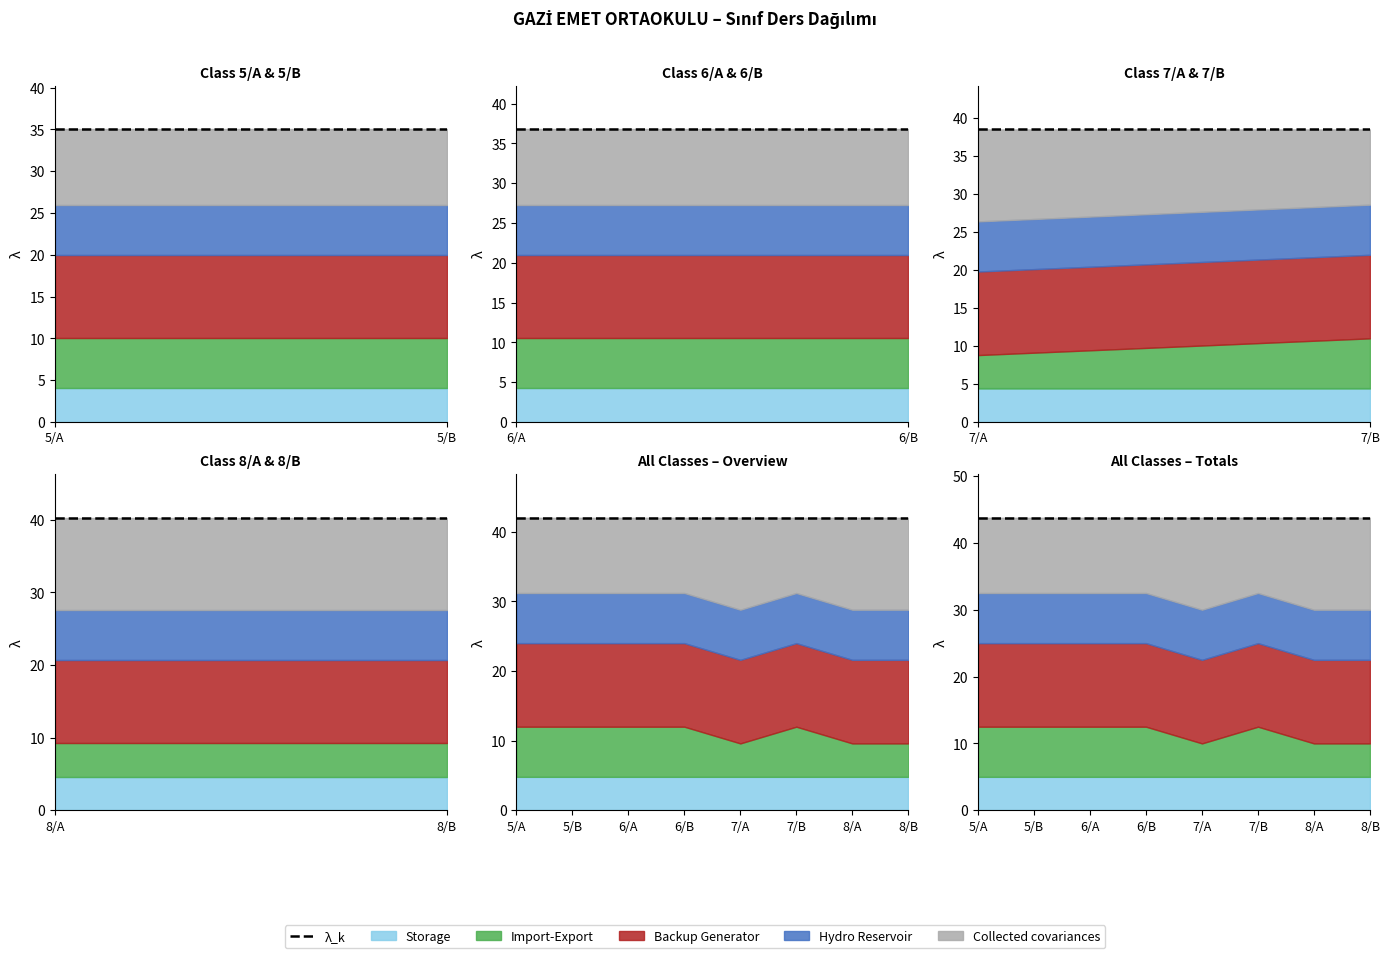

In Import-Export, how many points are higher than both neighbors (excluding endpoints)?

1